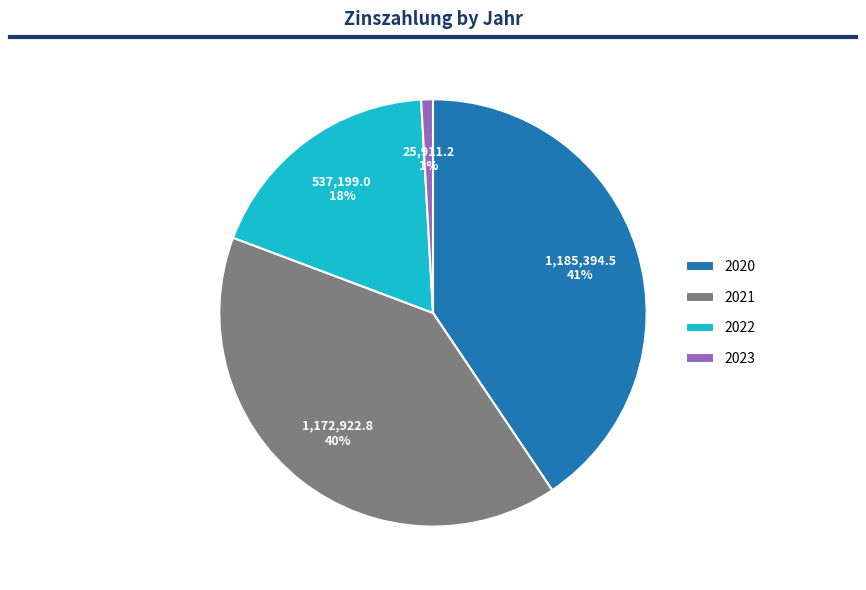

What is the smallest slice in the pie chart?

2023